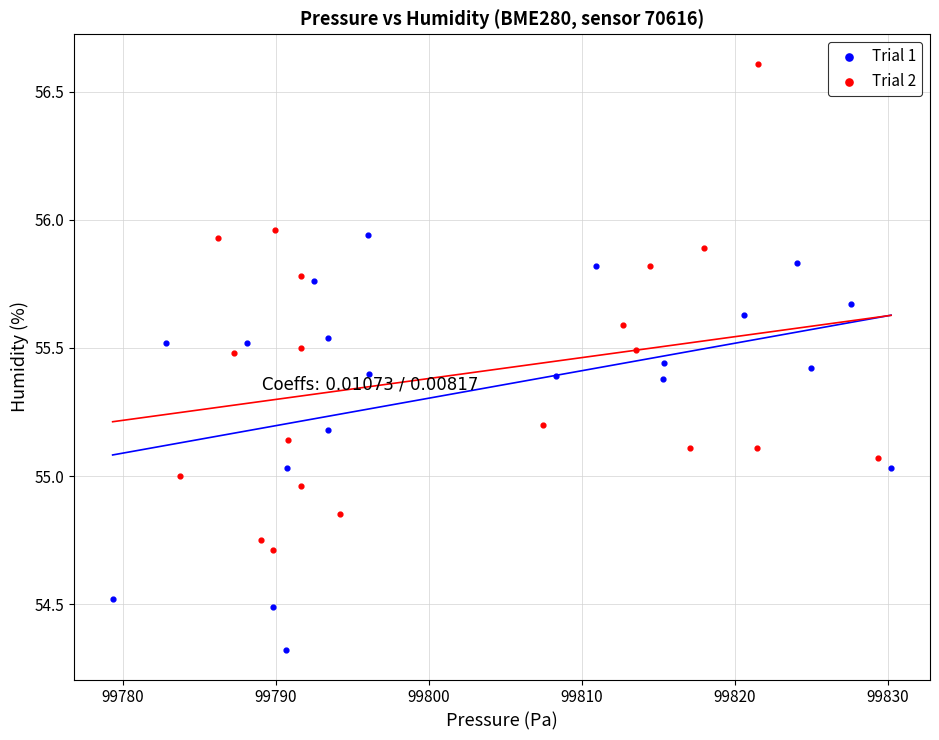

Which series reaches the maximum Y coordinate?

Trial 2